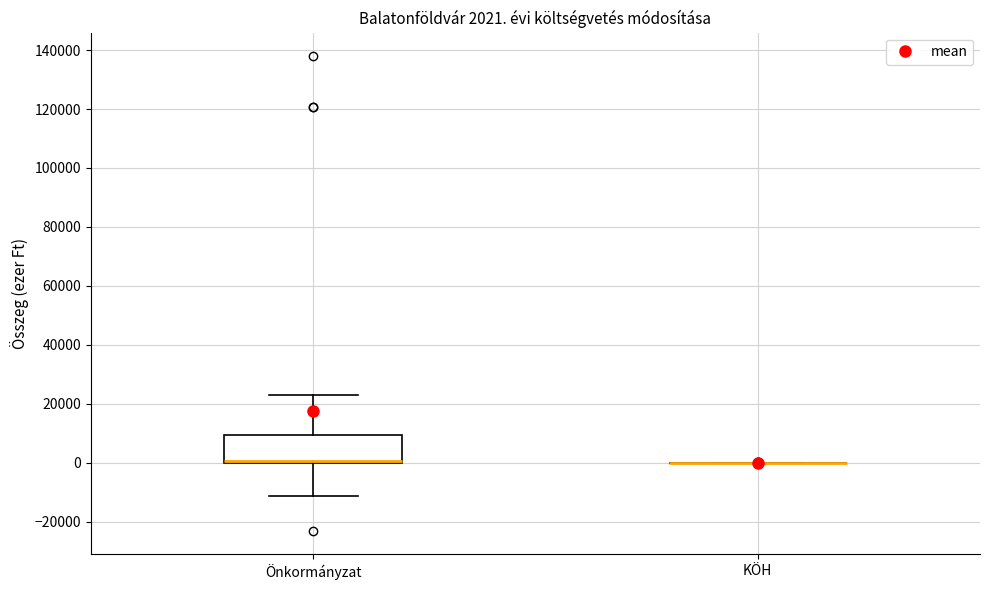

Which box is the tallest, from its lower edge to its upper edge?

Önkormányzat